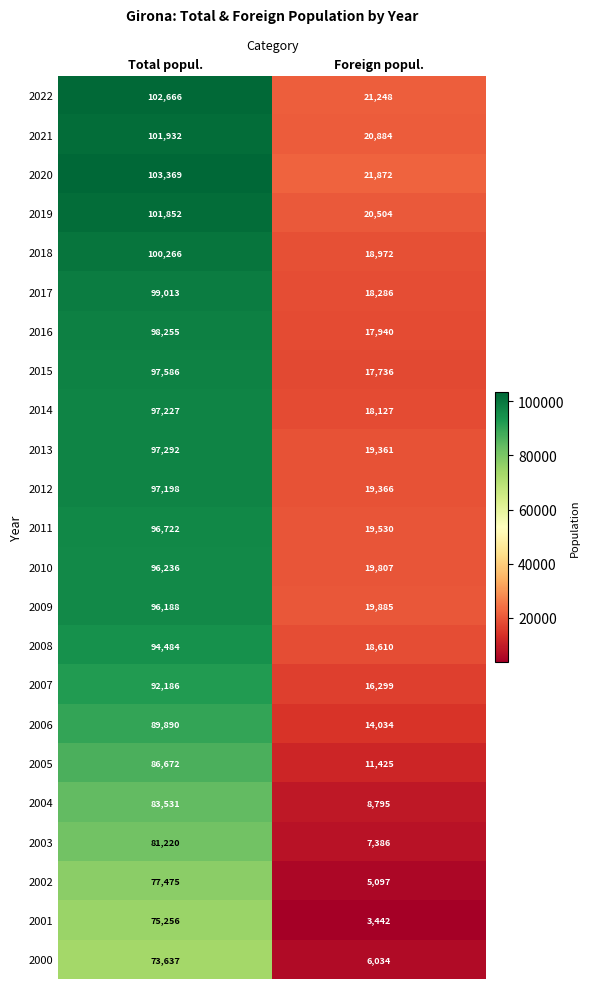

The value of 2010 at Total popul. is 42905. True or false?

False